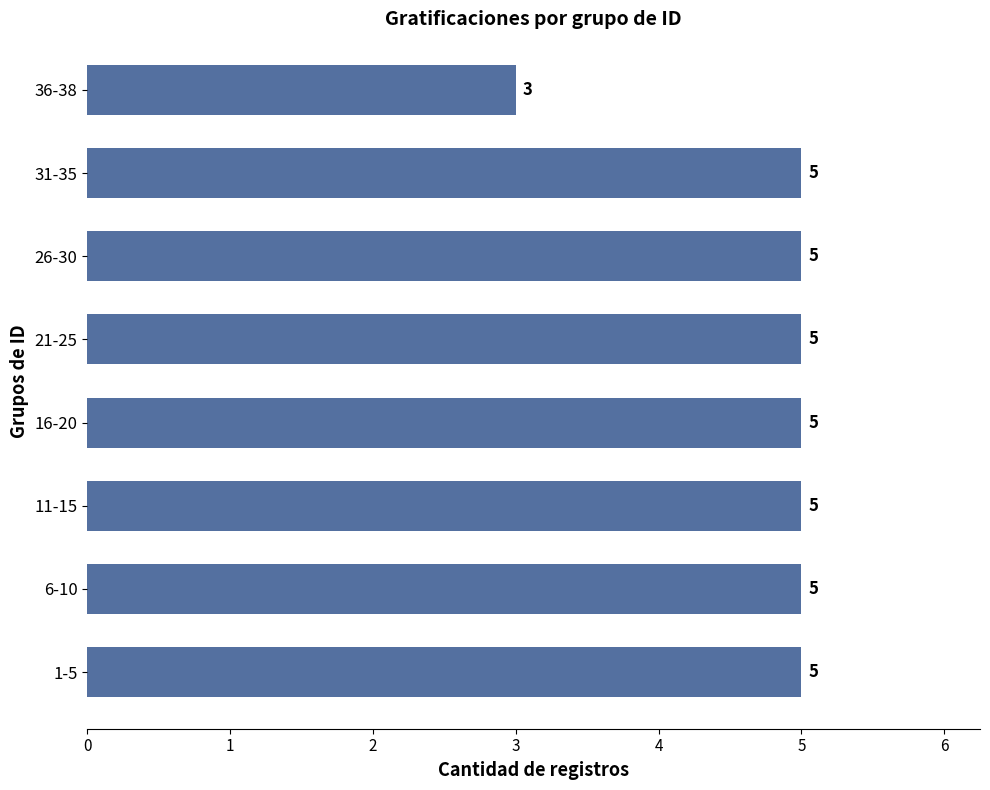

How many series are shown in this chart?

1